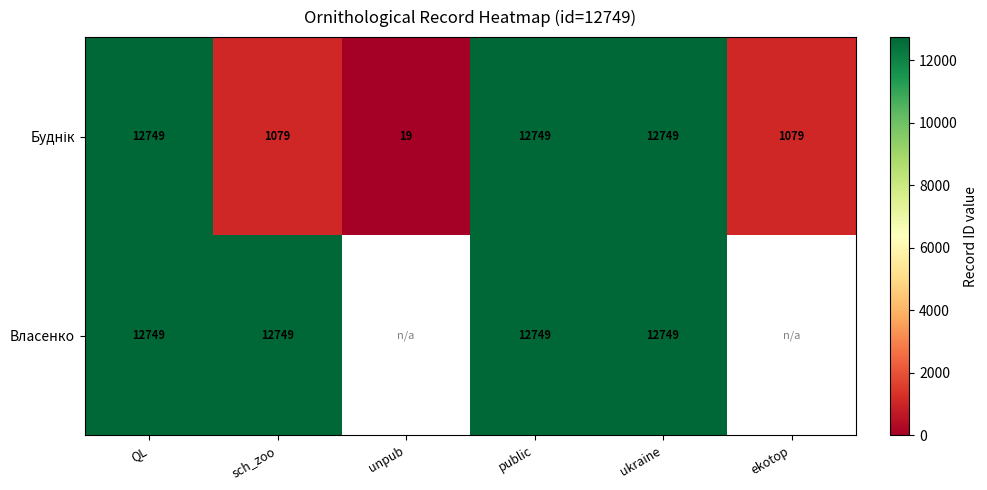

What is the sum of the Власенко values at QL and public?

25498